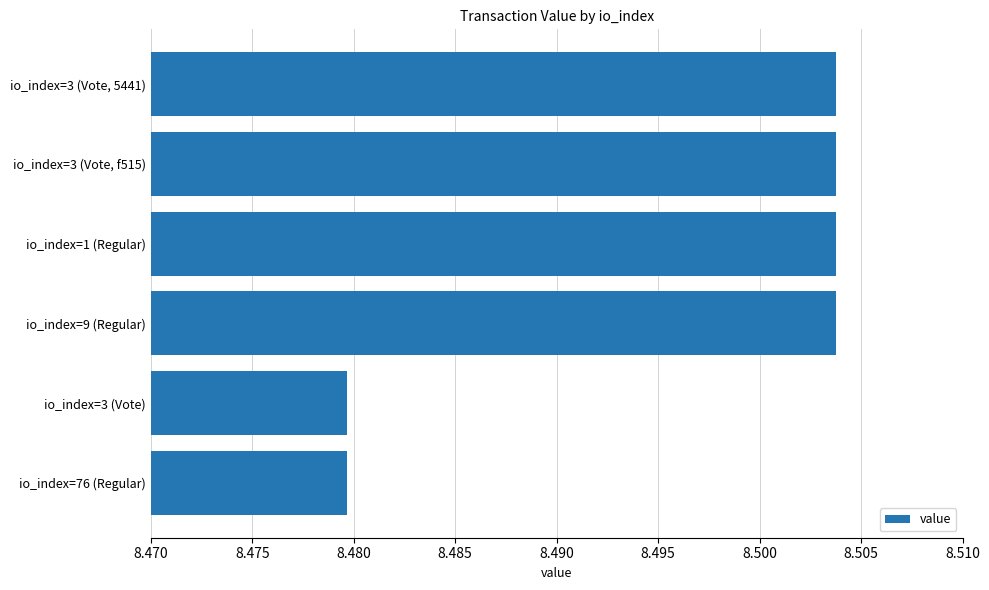

The chart shows a value of 11.2 at io_index=1 (Regular). True or false?

False